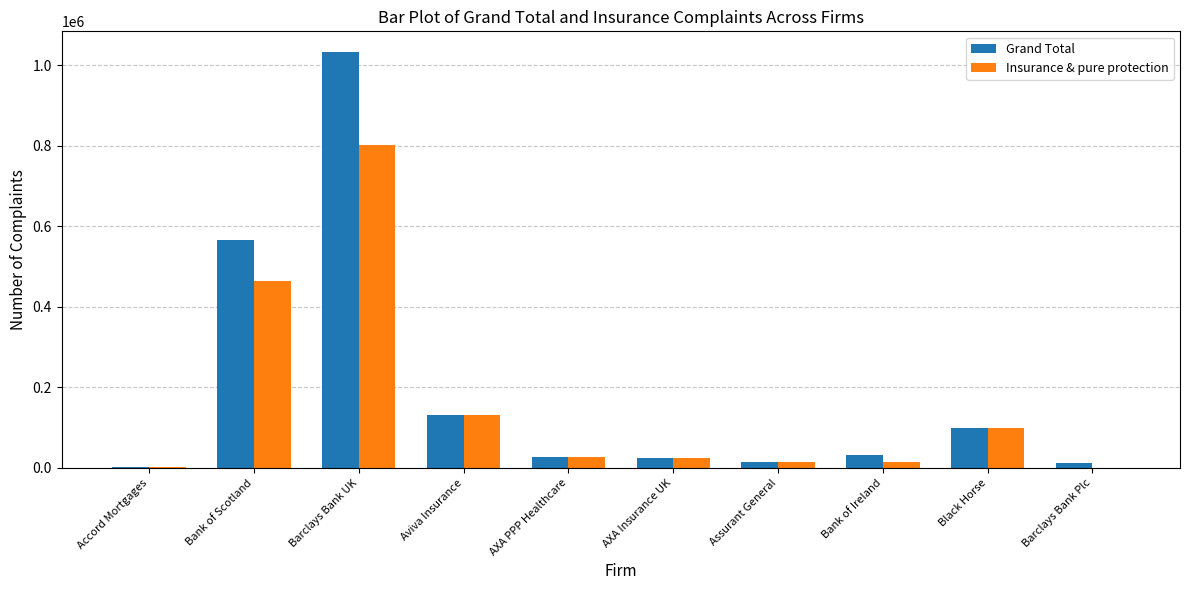

The value of Insurance & pure protection at Bank of Scotland is 464460. True or false?

True